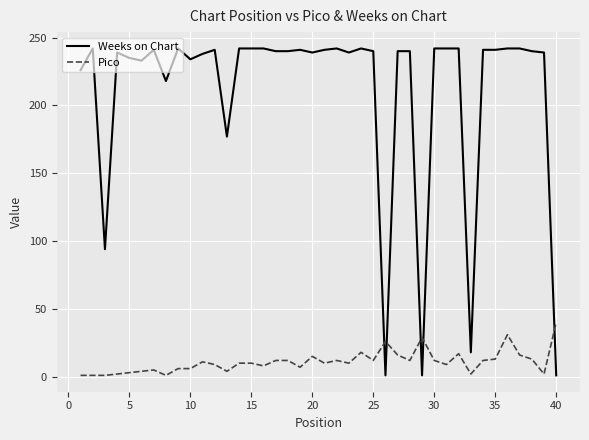

List the series in order of their overall mean, highest first.

Weeks on Chart, Pico